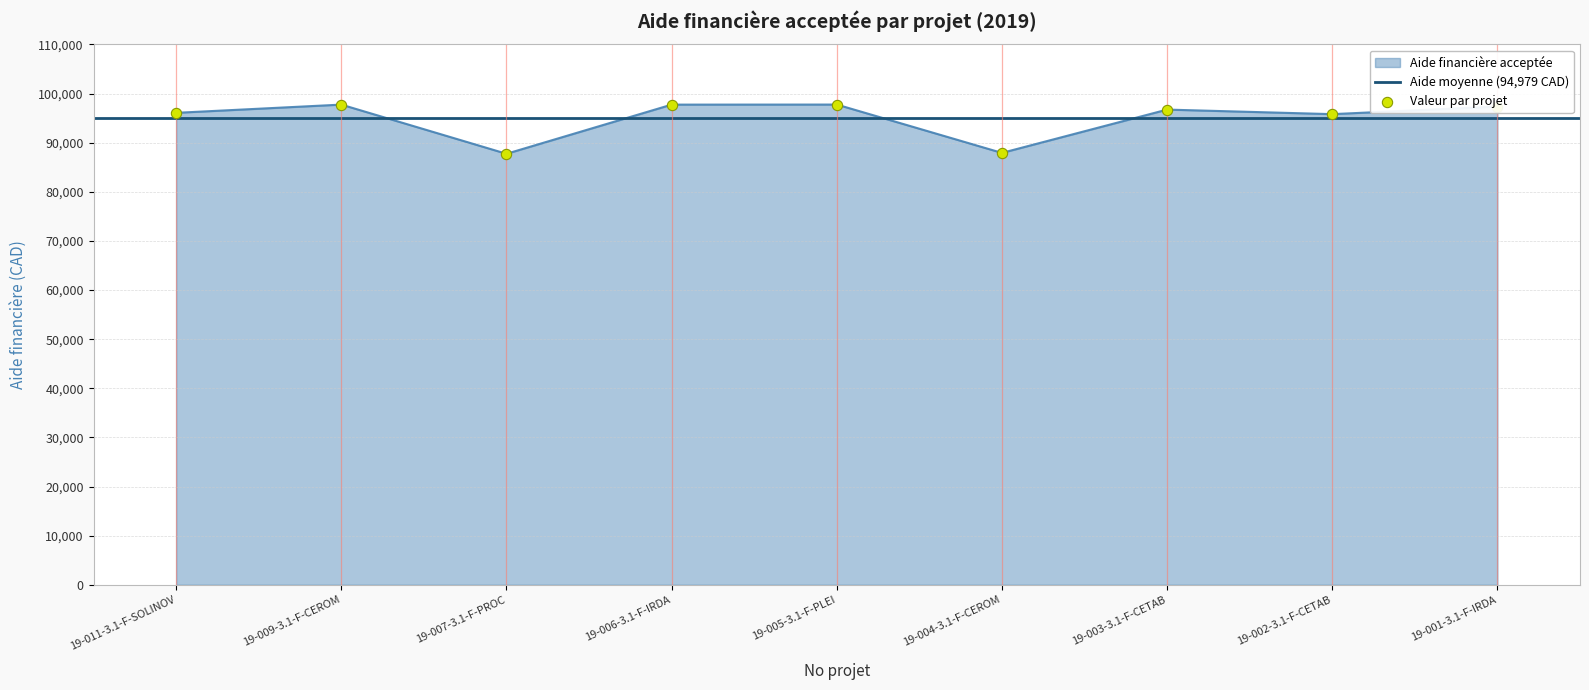

What is the change in value from 19-009-3.1-F-CEROM to 19-005-3.1-F-PLEI?

+8.9